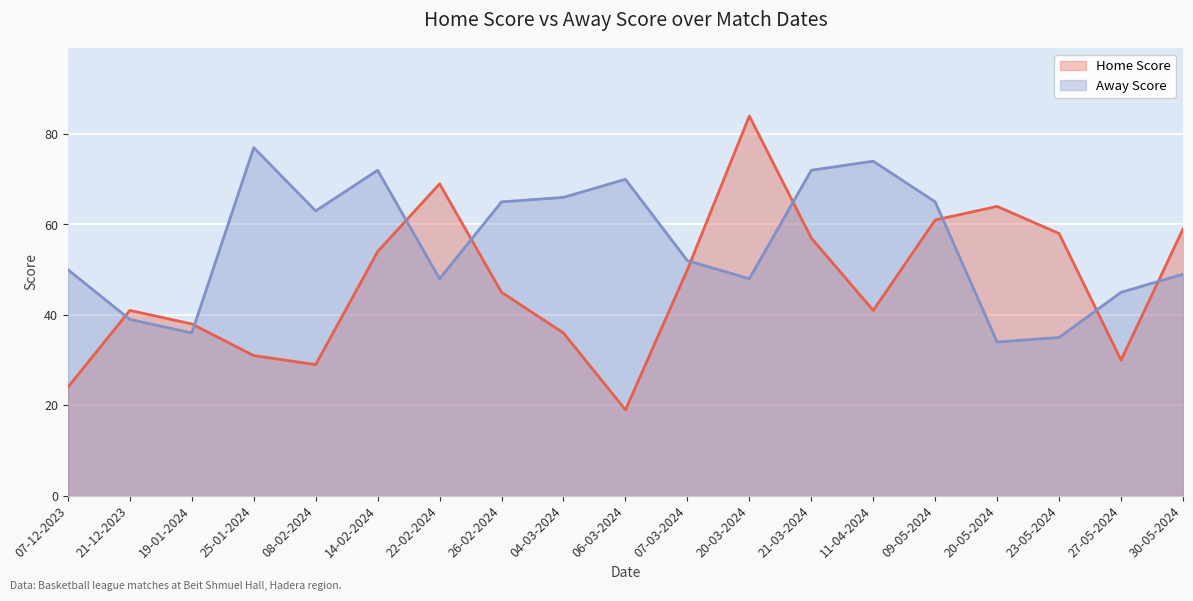

Which category has the highest value in the Home Score series?

20-03-2024